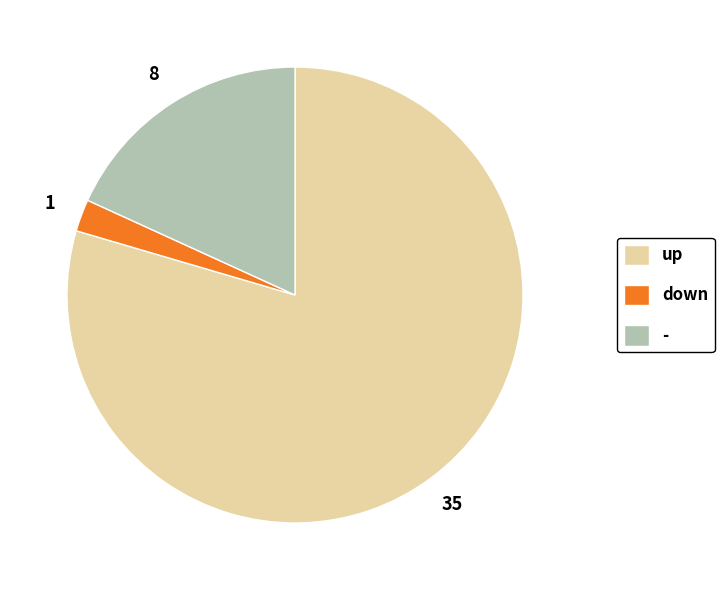

Between down and -, which is larger?

-